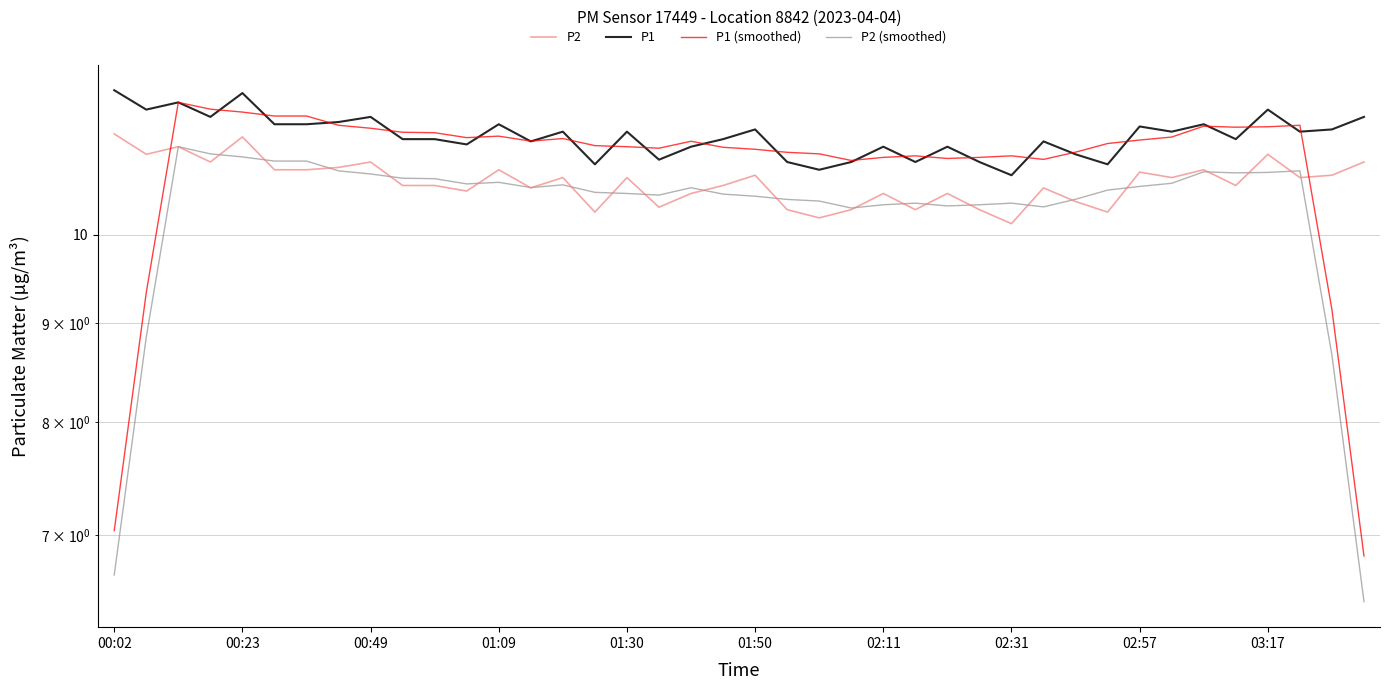

Is it true that P1 equals 11.1 at 11?

True